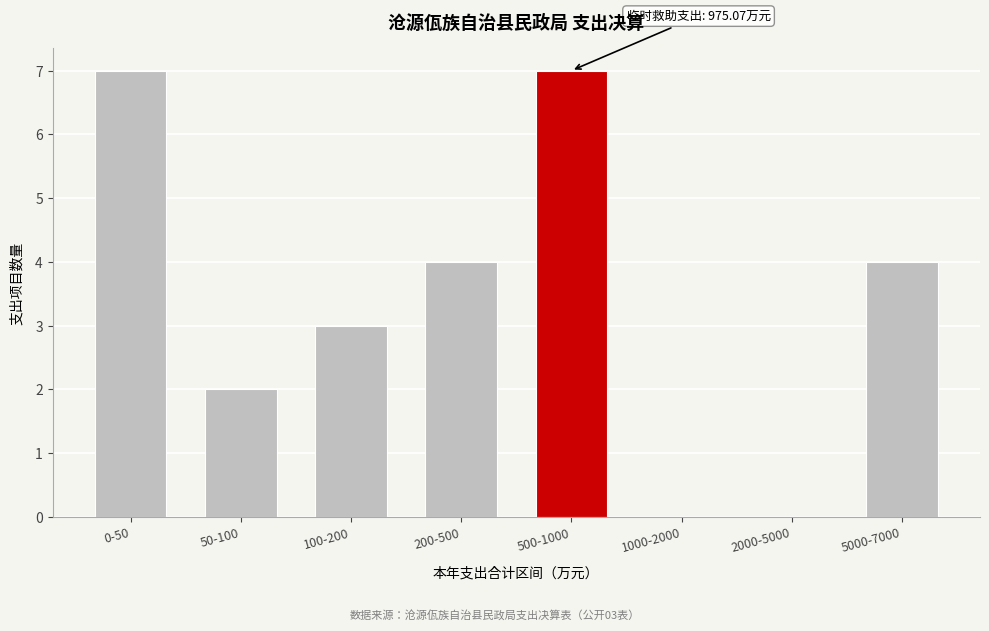

Reading left to right, transcribe all the data shown in this chart.

0-50=7	50-100=2	100-200=3	200-500=4	500-1000=7	1000-2000=0	2000-5000=0	5000-7000=4